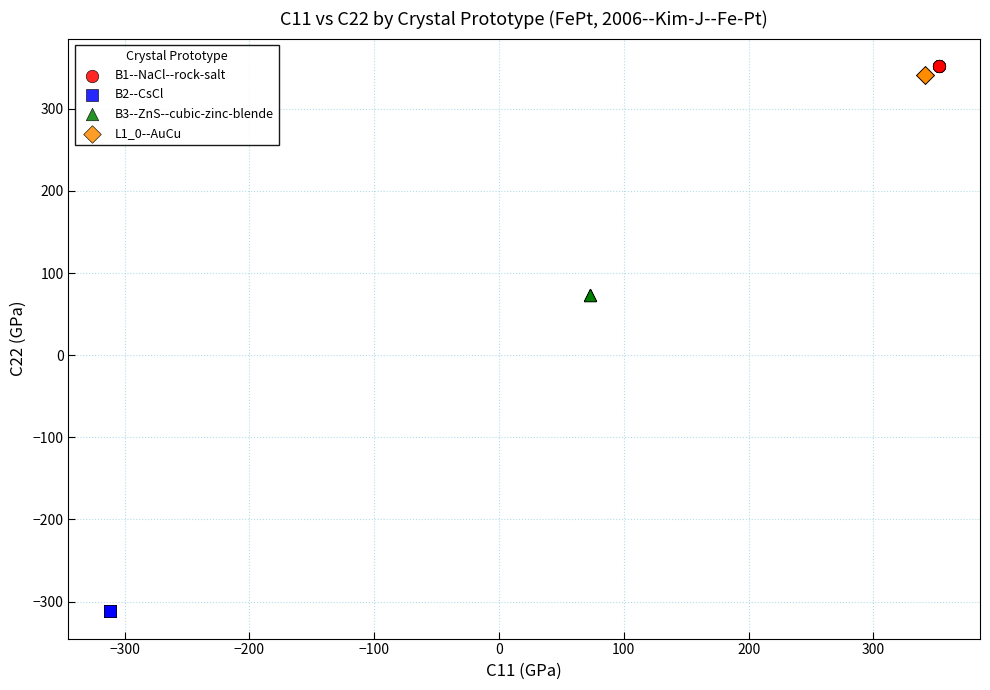

Which series reaches the maximum Y coordinate?

B1--NaCl--rock-salt